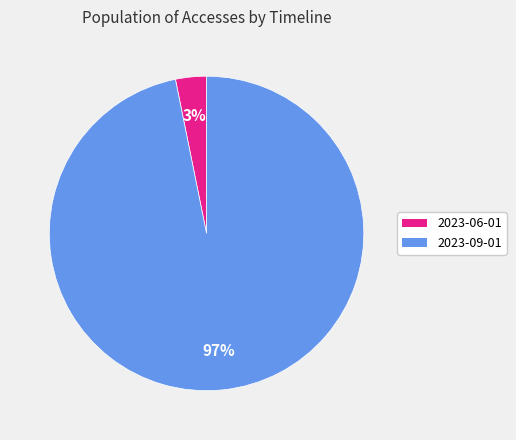

Is the sum of 2023-06-01 and 2023-09-01 greater than half?

Yes